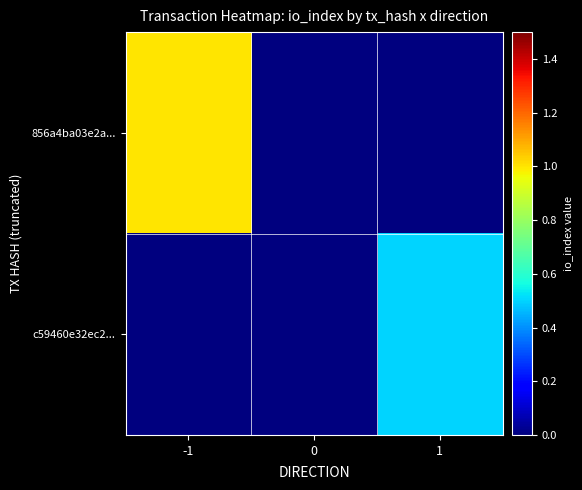

Reading left to right, transcribe all the data shown in this chart.

856a4ba03e2a...: -1=1.0	0=0.0	1=0.0
c59460e32ec2...: -1=0.0	0=0.0	1=0.5